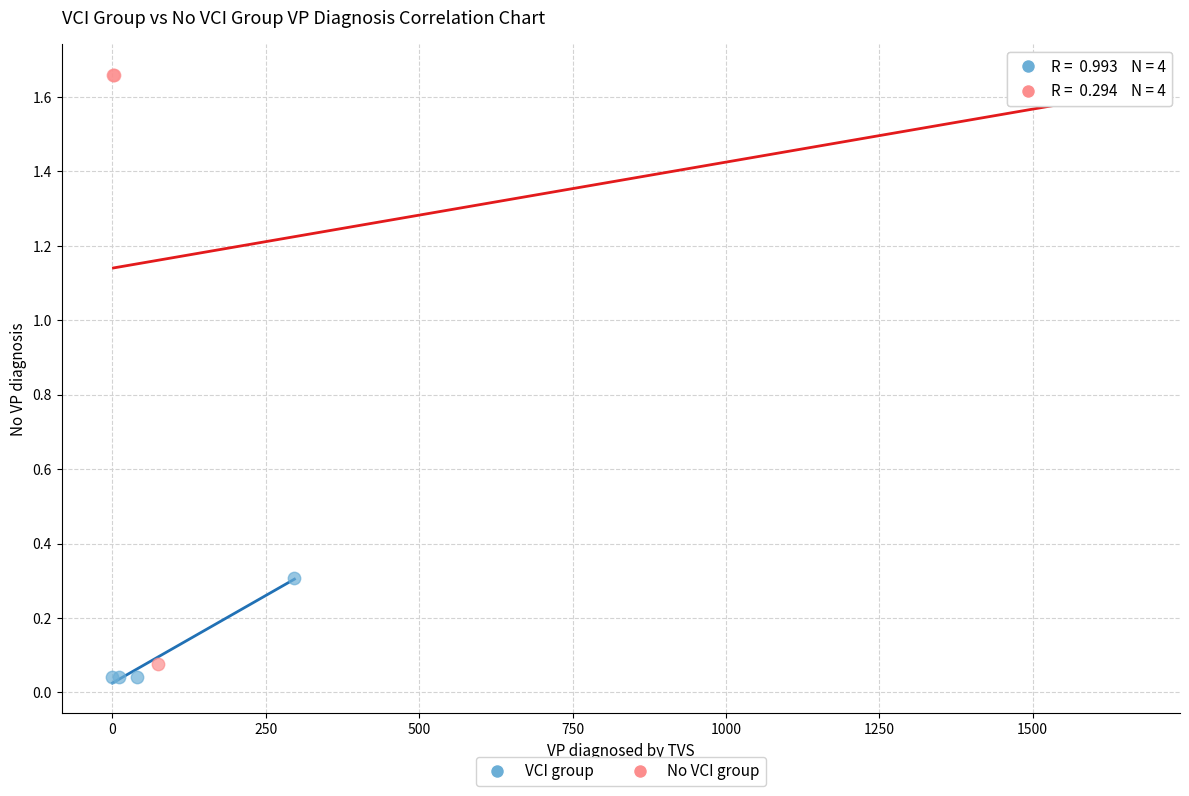

Which series has the largest Y range (max minus min)?

No VCI group